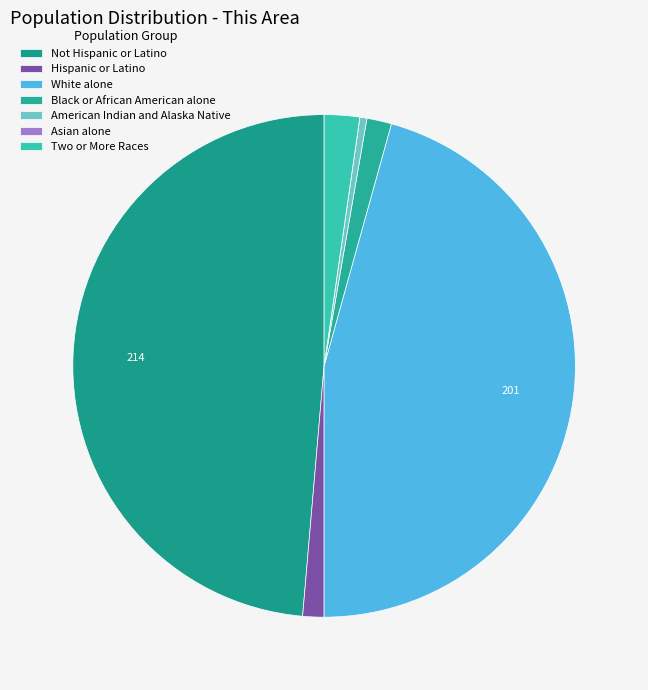

What is the largest slice in the pie chart?

Not Hispanic or Latino